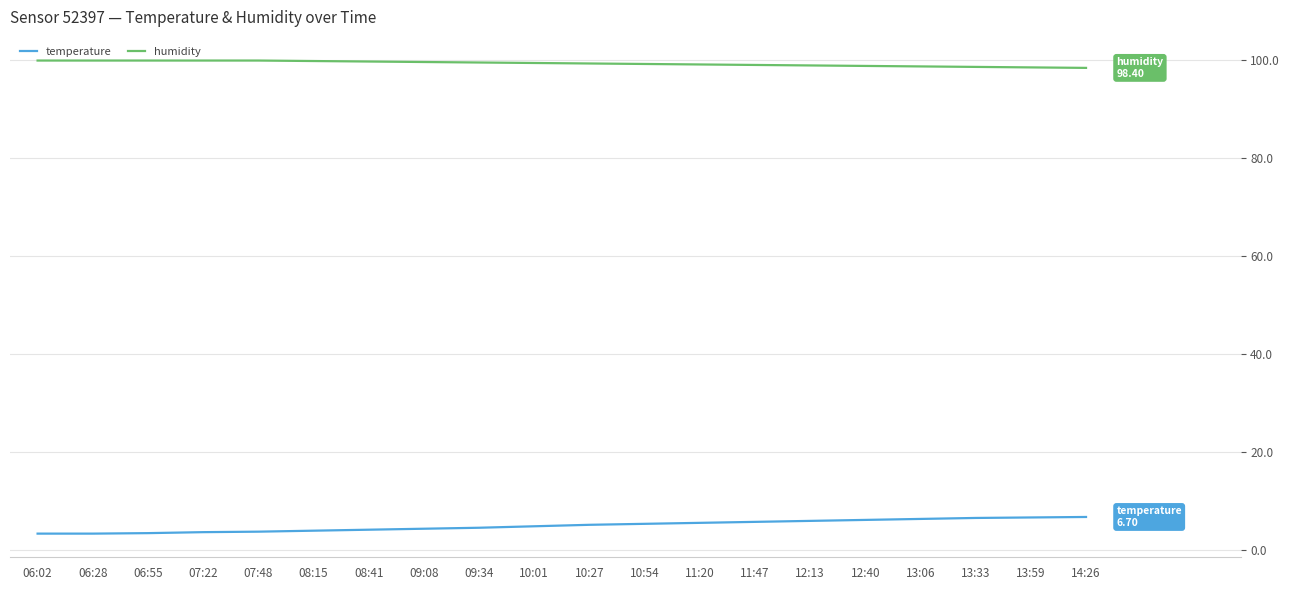

True or false: temperature and humidity cross at least once.

False